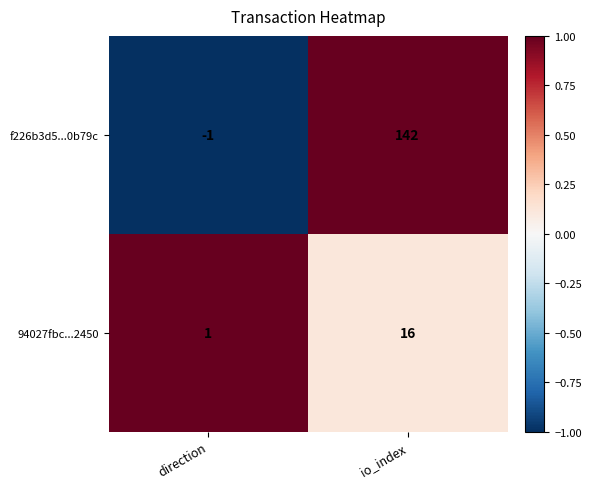

Reading left to right, extract all data points from this chart.

f226b3d5...0b79c: direction=-1	io_index=142
94027fbc...2450: direction=1	io_index=16